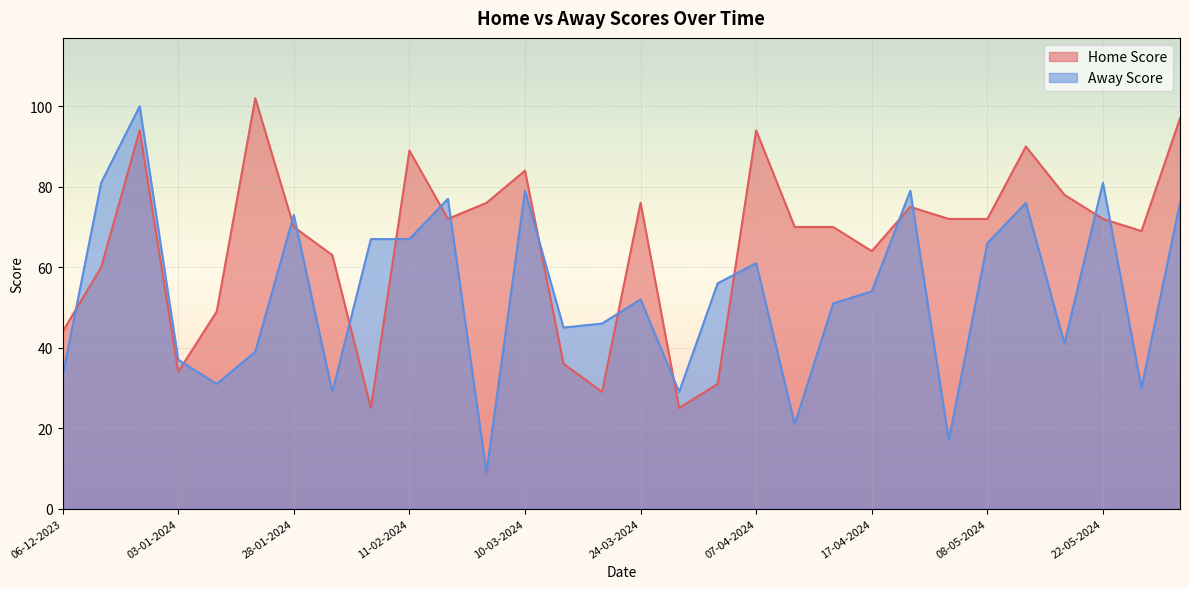

After their last crossing, which series has the higher values: Home Score or Away Score?

Home Score